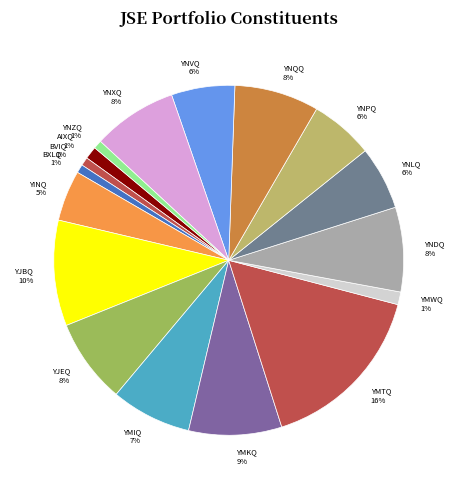

Between YMKQ and AIXQ, which is larger?

YMKQ